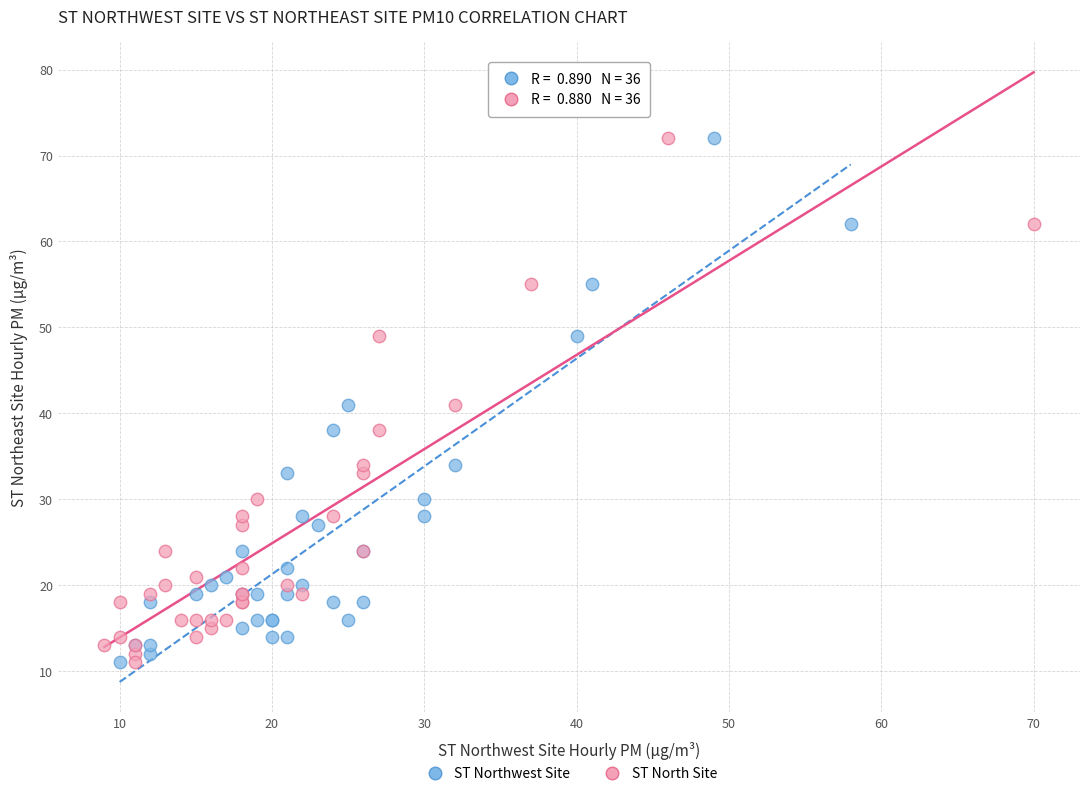

What are all the series names shown in the legend?

ST Northwest Site, ST North Site